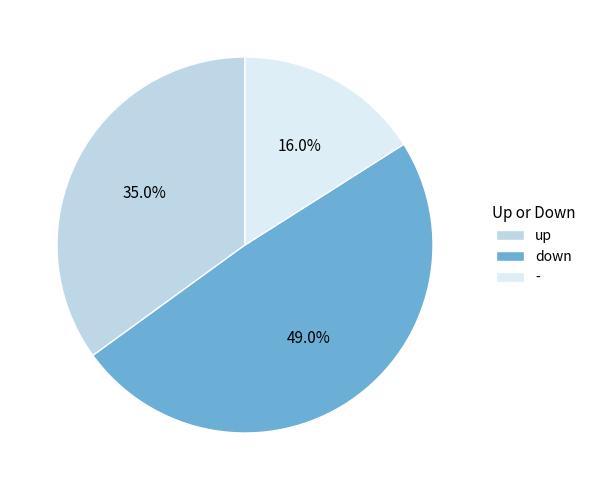

Which category has the biggest portion of the pie?

down